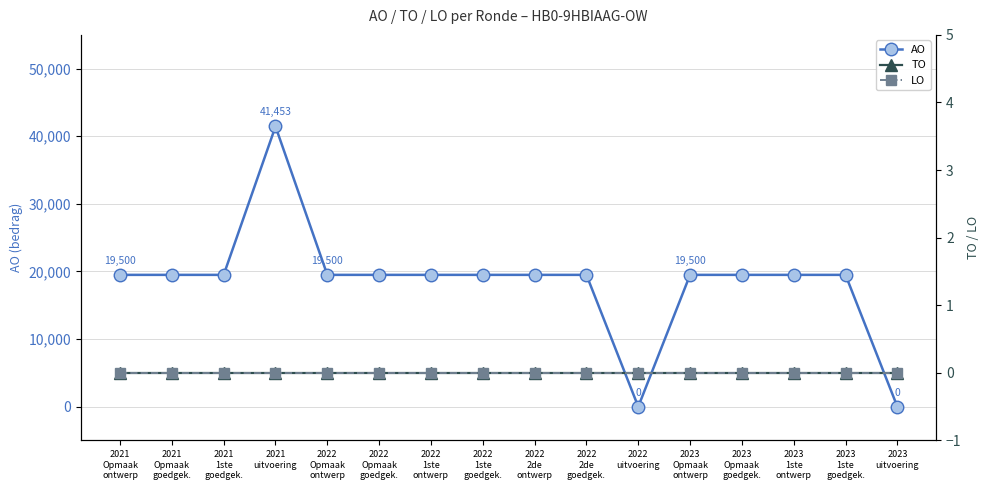

How many series are shown in this chart?

3